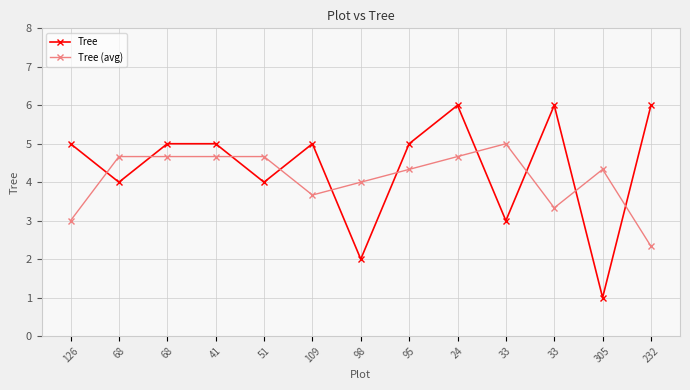

In Tree, how many points are lower than both neighbors (excluding endpoints)?

5